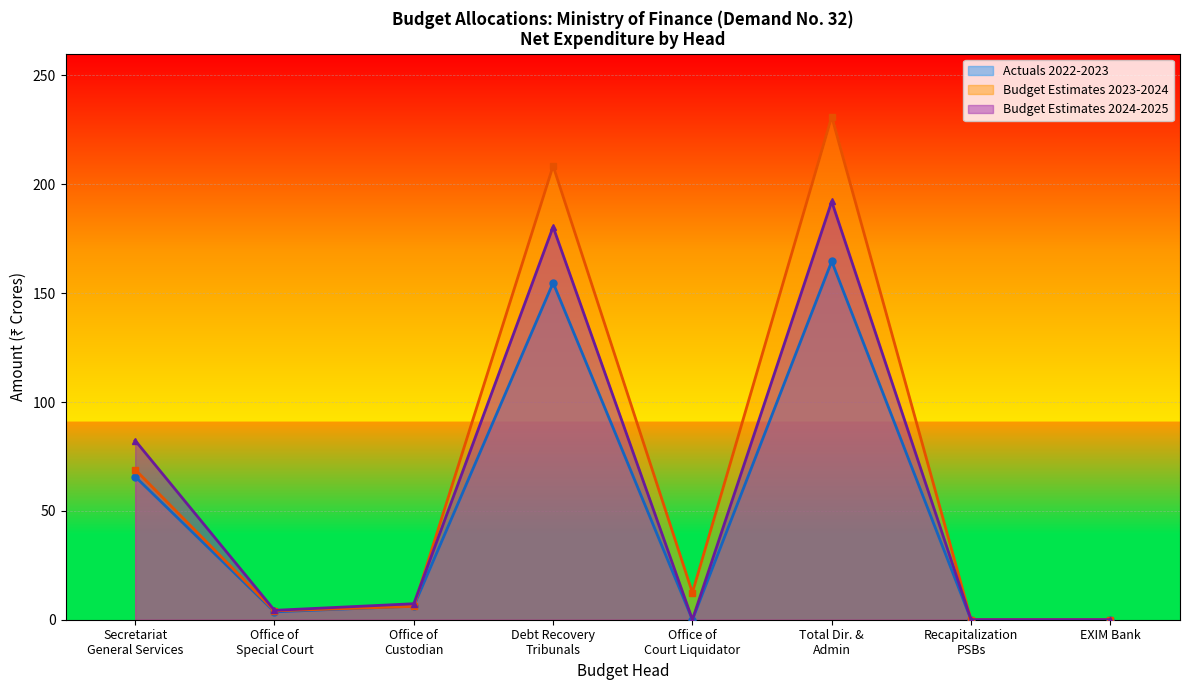

What is the maximum value for Budget Estimates 2024-2025?

192.1